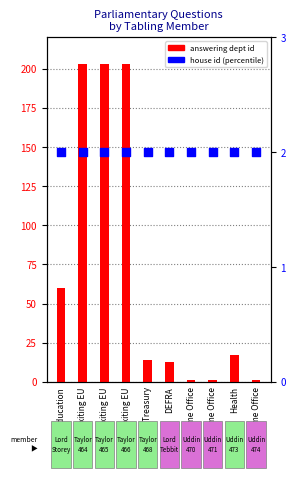

Which series reaches the maximum Y coordinate?

answering dept id